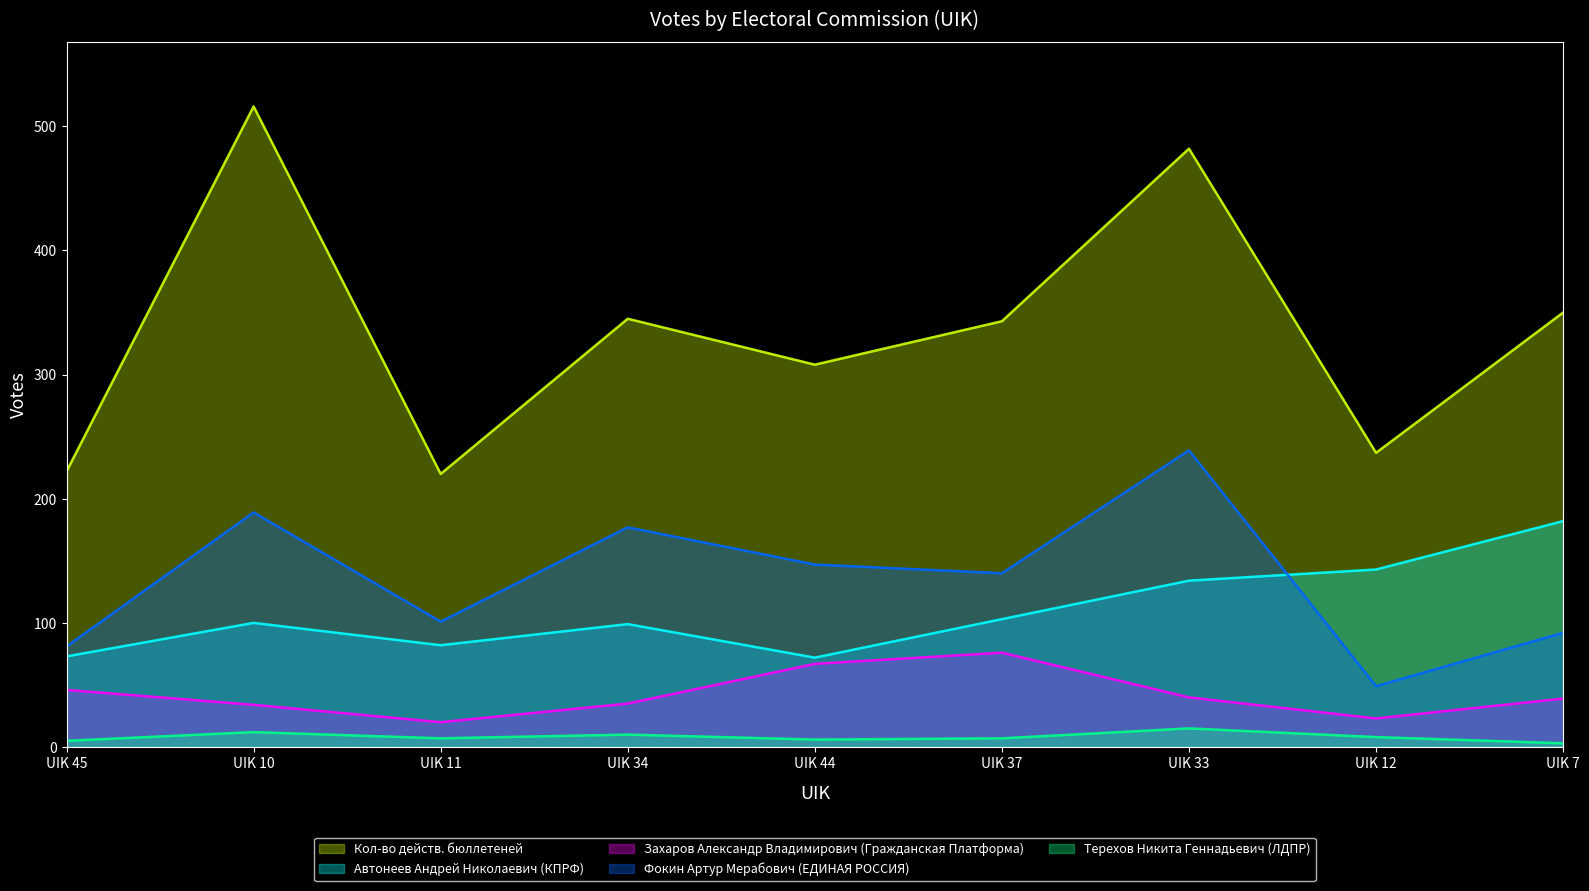

Reading left to right, list all the values displayed in this chart.

Кол-во действ. бюллетеней: UIK 45=222	UIK 10=516	UIK 11=220	UIK 34=345	UIK 44=308	UIK 37=343	UIK 33=482	UIK 12=237	UIK 7=350
Автонеев Андрей Николаевич (КПРФ): UIK 45=73	UIK 10=100	UIK 11=82	UIK 34=99	UIK 44=72	UIK 37=103	UIK 33=134	UIK 12=143	UIK 7=182
Захаров Александр Владимирович (Гражданская Платформа): UIK 45=46	UIK 10=34	UIK 11=20	UIK 34=35	UIK 44=67	UIK 37=76	UIK 33=40	UIK 12=23	UIK 7=39
Фокин Артур Мерабович (ЕДИНАЯ РОССИЯ): UIK 45=81	UIK 10=189	UIK 11=101	UIK 34=177	UIK 44=147	UIK 37=140	UIK 33=239	UIK 12=49	UIK 7=92
Терехов Никита Геннадьевич (ЛДПР): UIK 45=5	UIK 10=12	UIK 11=7	UIK 34=10	UIK 44=6	UIK 37=7	UIK 33=15	UIK 12=8	UIK 7=3